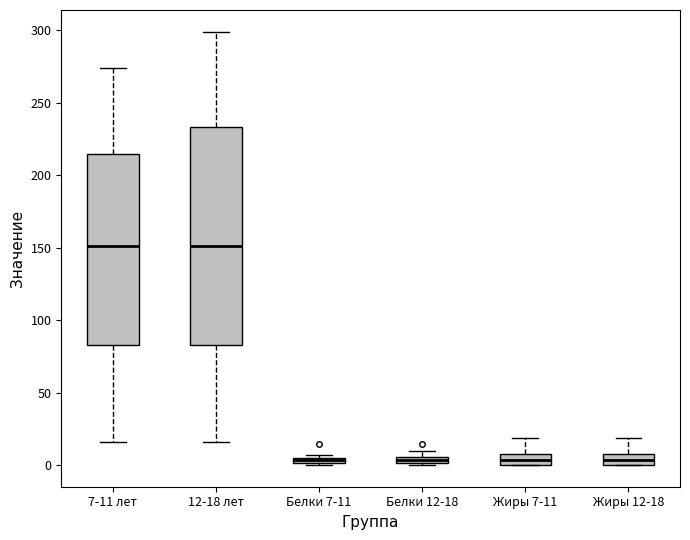

Where is the upper edge of the box for Белки 7-11 on the y-axis? The values are not printed on the chart, so give them approximately, as read against the axis.

5